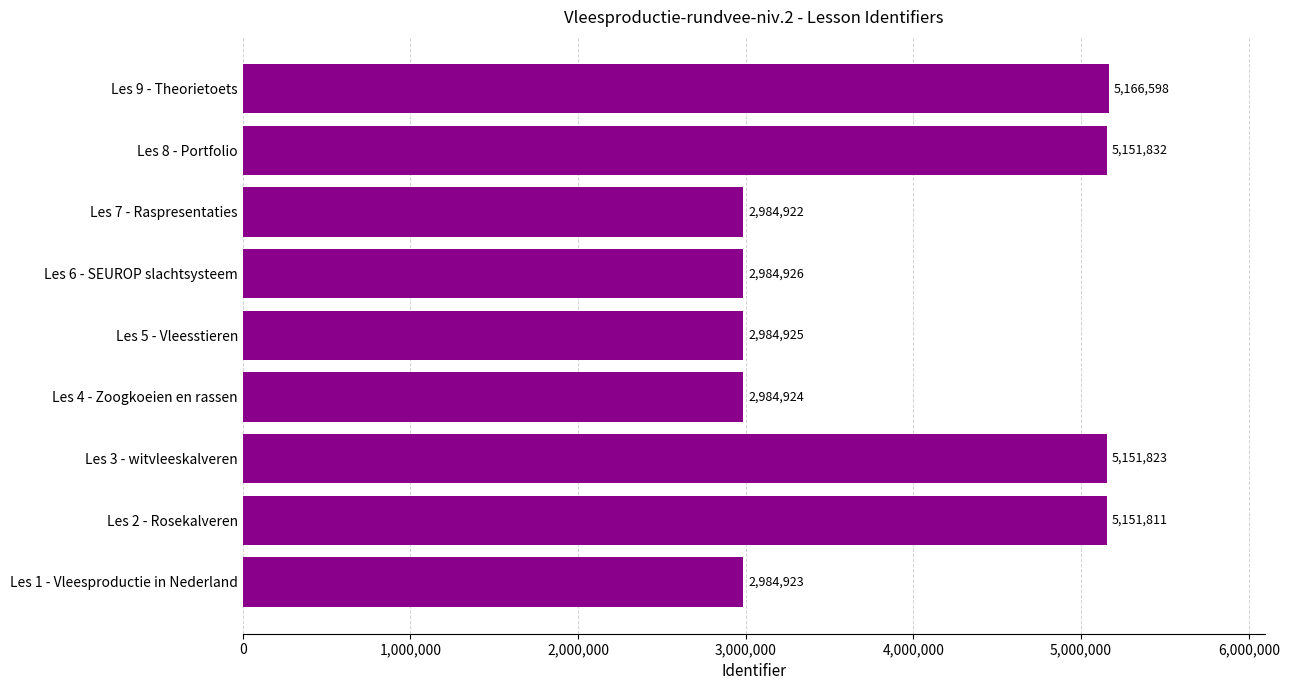

Reading top to bottom, what are all the values shown in this chart?

Les 9 - Theorietoets=5166598	Les 8 - Portfolio=5151832	Les 7 - Raspresentaties=2984922	Les 6 - SEUROP slachtsysteem=2984926	Les 5 - Vleesstieren=2984925	Les 4 - Zoogkoeien en rassen=2984924	Les 3 - witvleeskalveren=5151823	Les 2 - Rosekalveren=5151811	Les 1 - Vleesproductie in Nederland=2984923